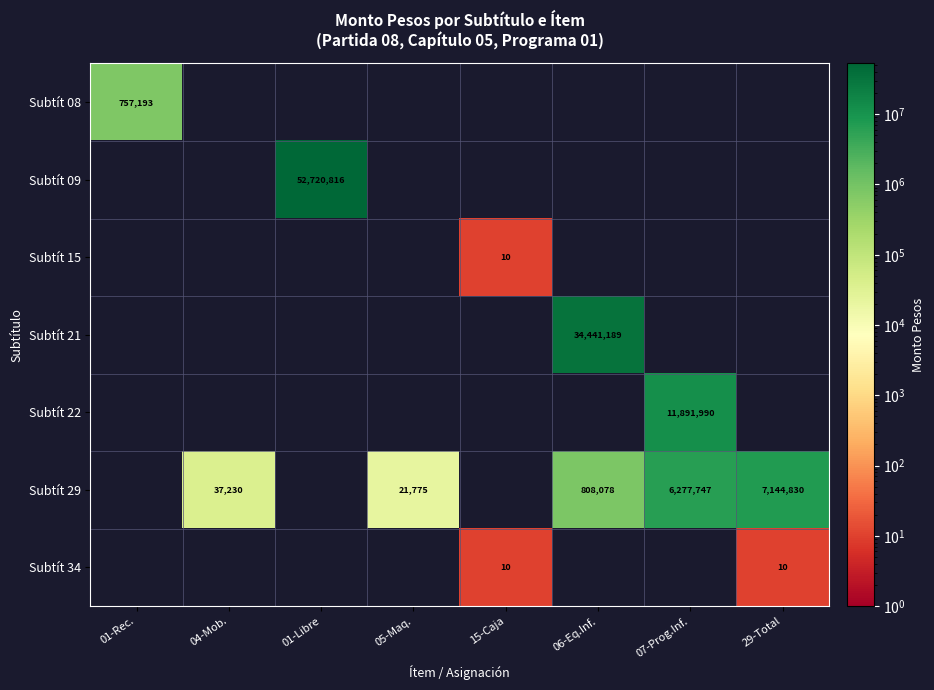

True or false: Subtít 34 has a value of 10 at 29-Total.

True